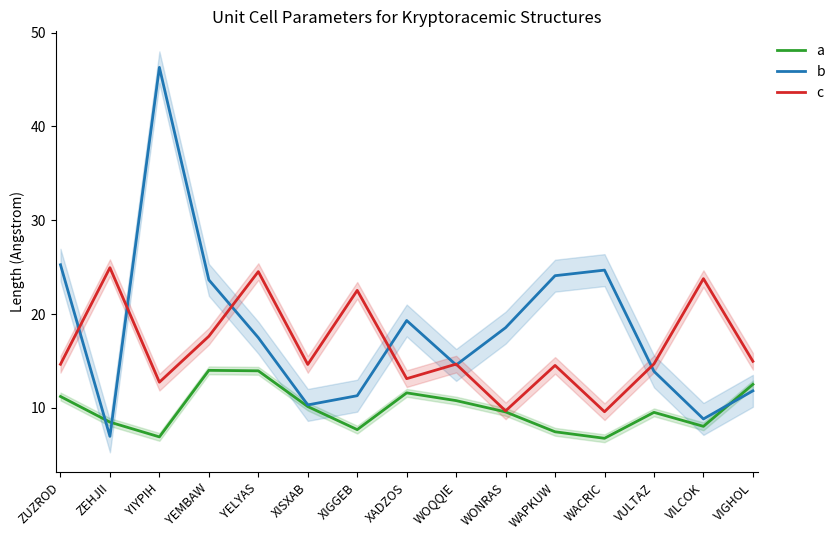

Where does the c series first go above 14?

ZUZROD